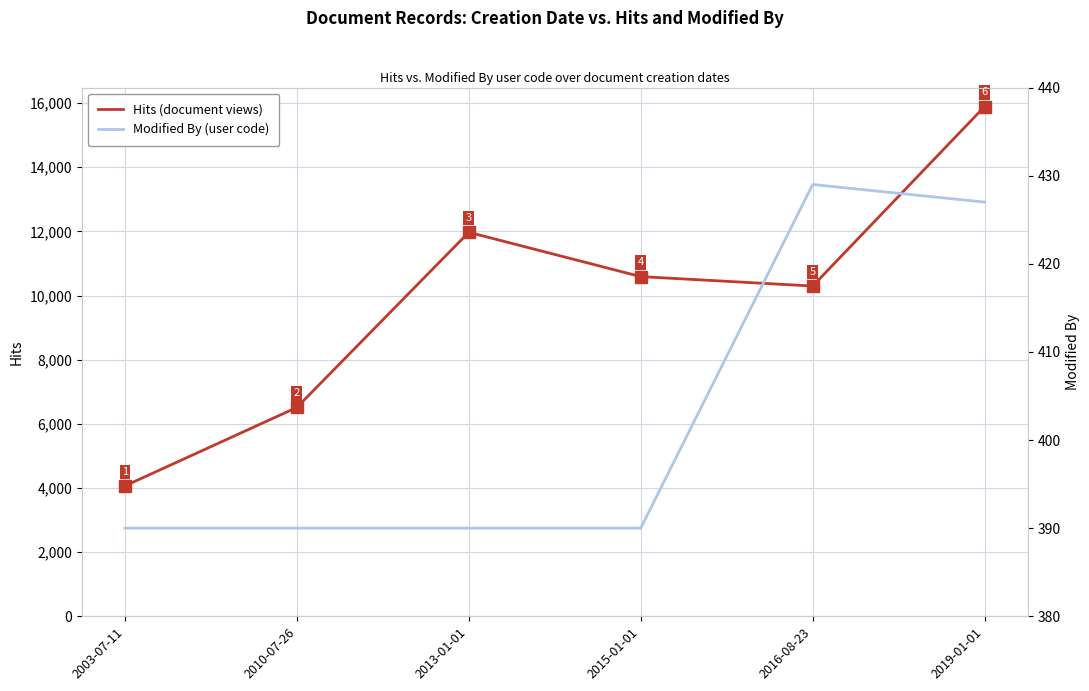

Reading left to right, list all the values displayed in this chart.

Hits (document views): 4066	6512	11973	10591	10297	15894
Modified By (user code): 390	390	390	390	429	427